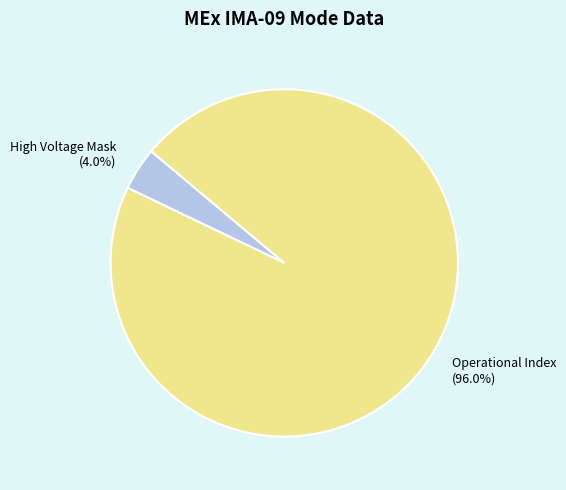

Combined, what portion of the pie is Operational Index (96.0%) and High Voltage Mask (4.0%)?

100.0%